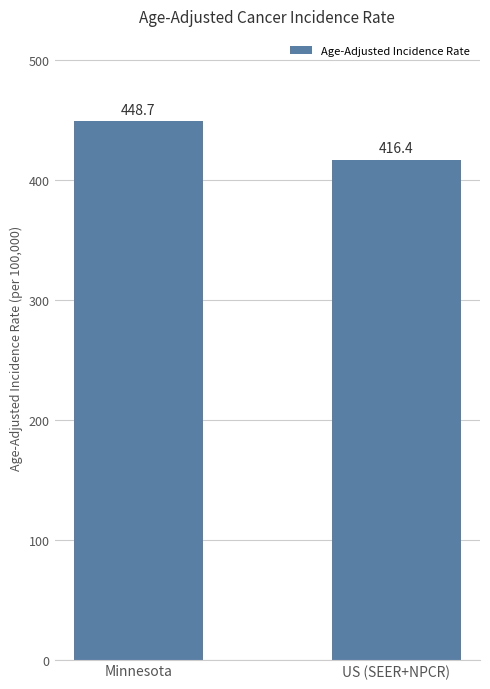

What is the minimum value shown in the chart?

416.4